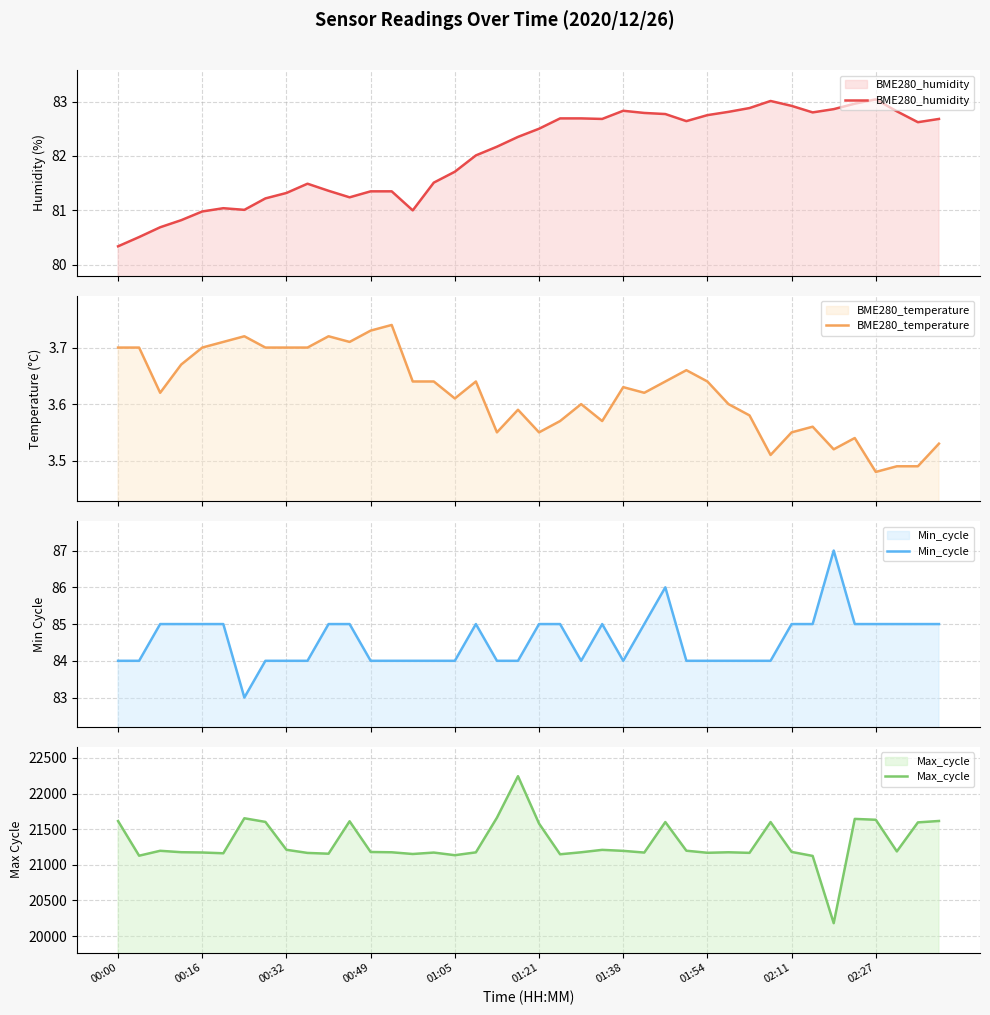

True or false: Max_cycle and BME280_humidity intersect in this chart.

False